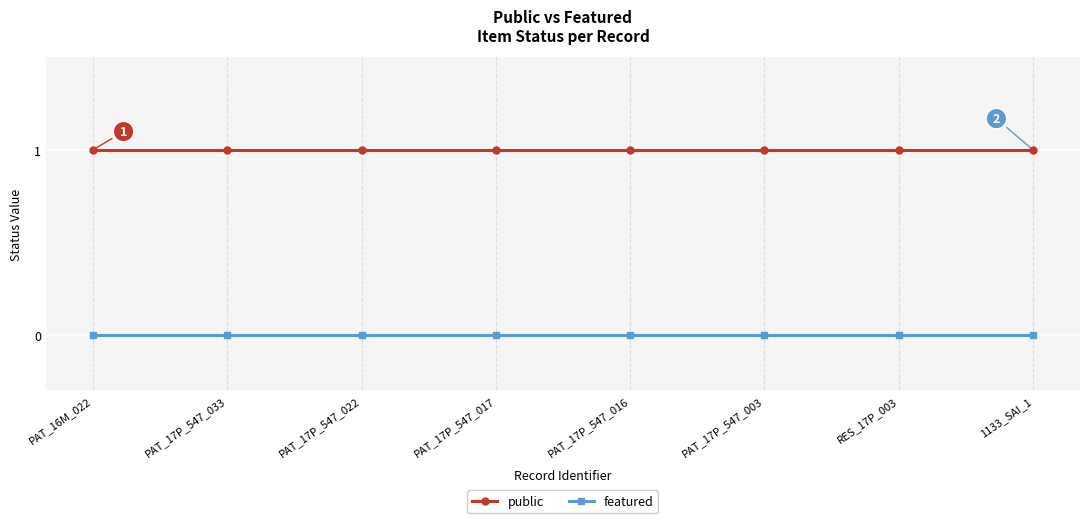

What is the highest value of the public series?

1